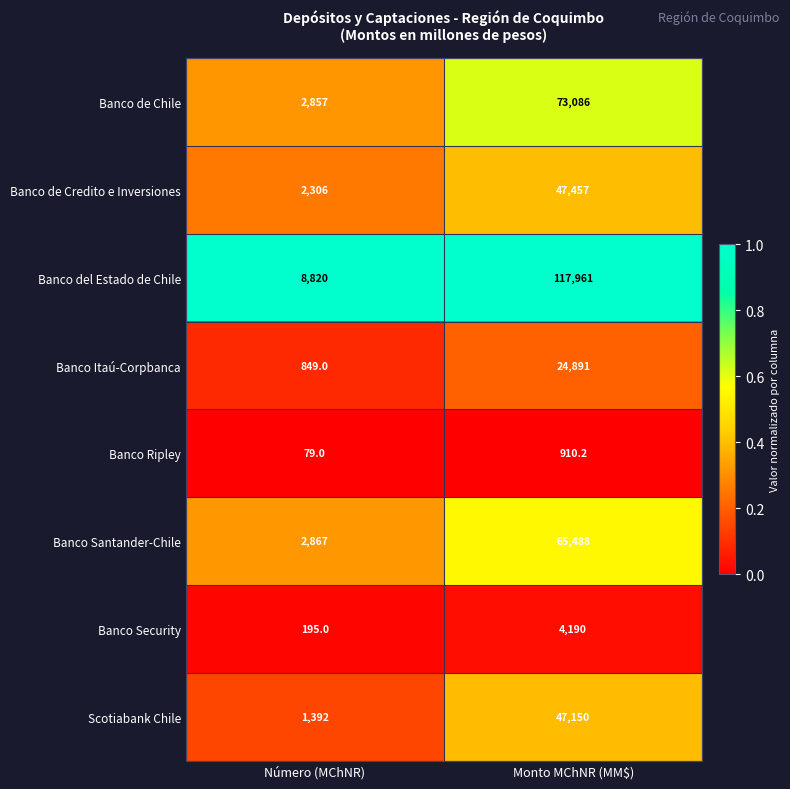

Read the Banco Santander-Chile value at Monto MChNR (MM$).

65488.0